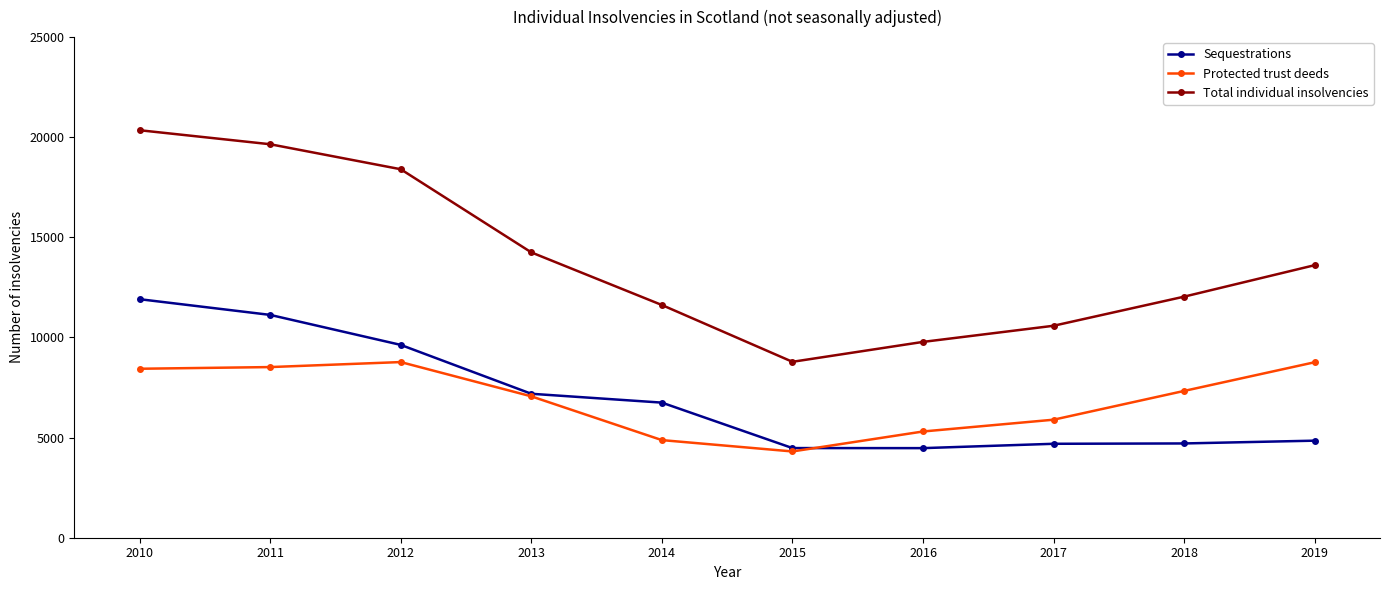

The Total individual insolvencies series shows 19650 at 2011. True or false?

True